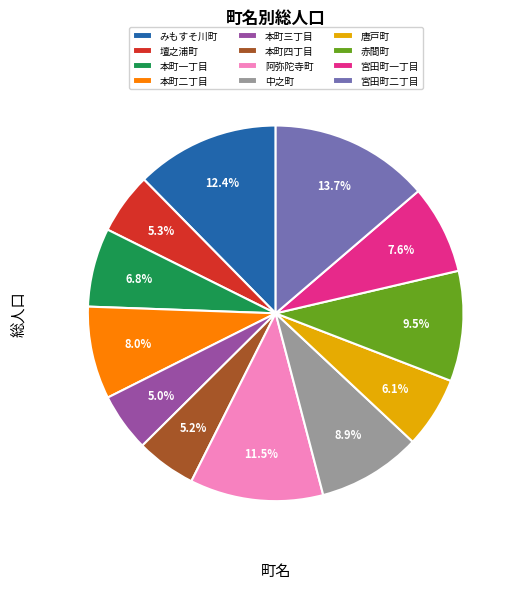

Which category has the biggest portion of the pie?

宮田町二丁目